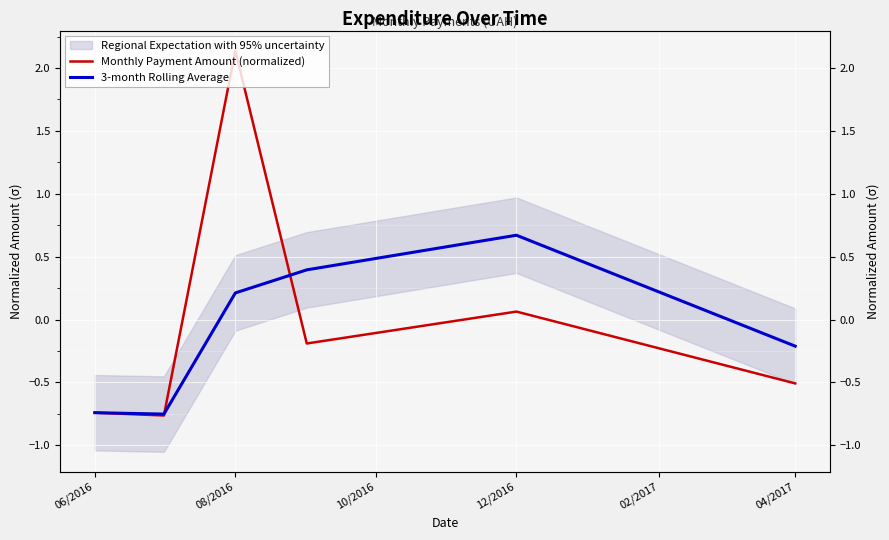

How many intersections are there between Monthly Payment Amount (normalized) and 3-month Rolling Average?

2